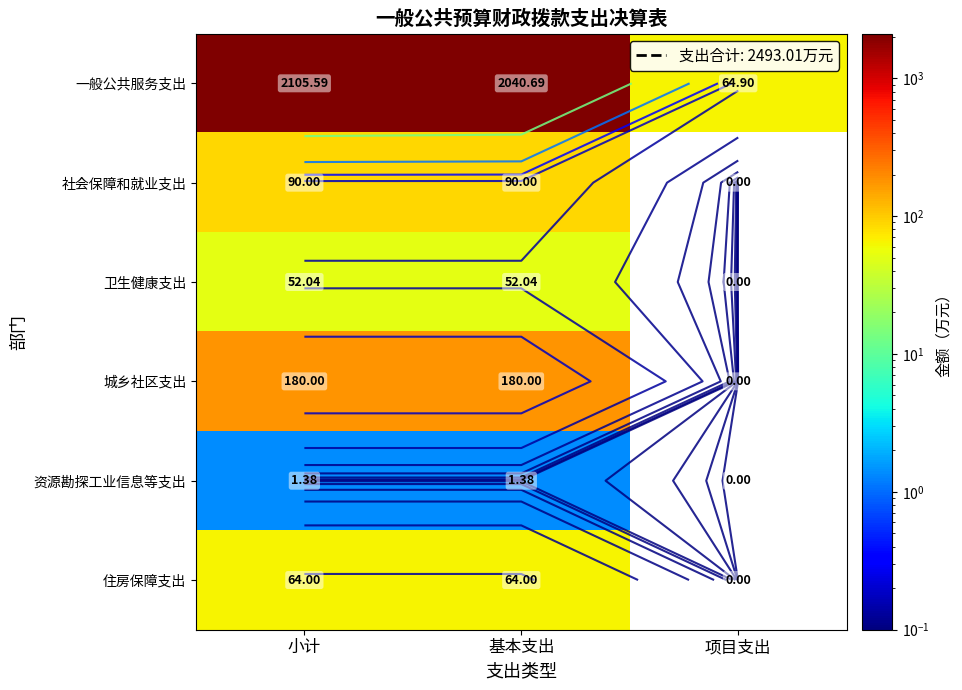

What is the sum of the 资源勘探工业信息等支出 values at 小计 and 项目支出?

1.4